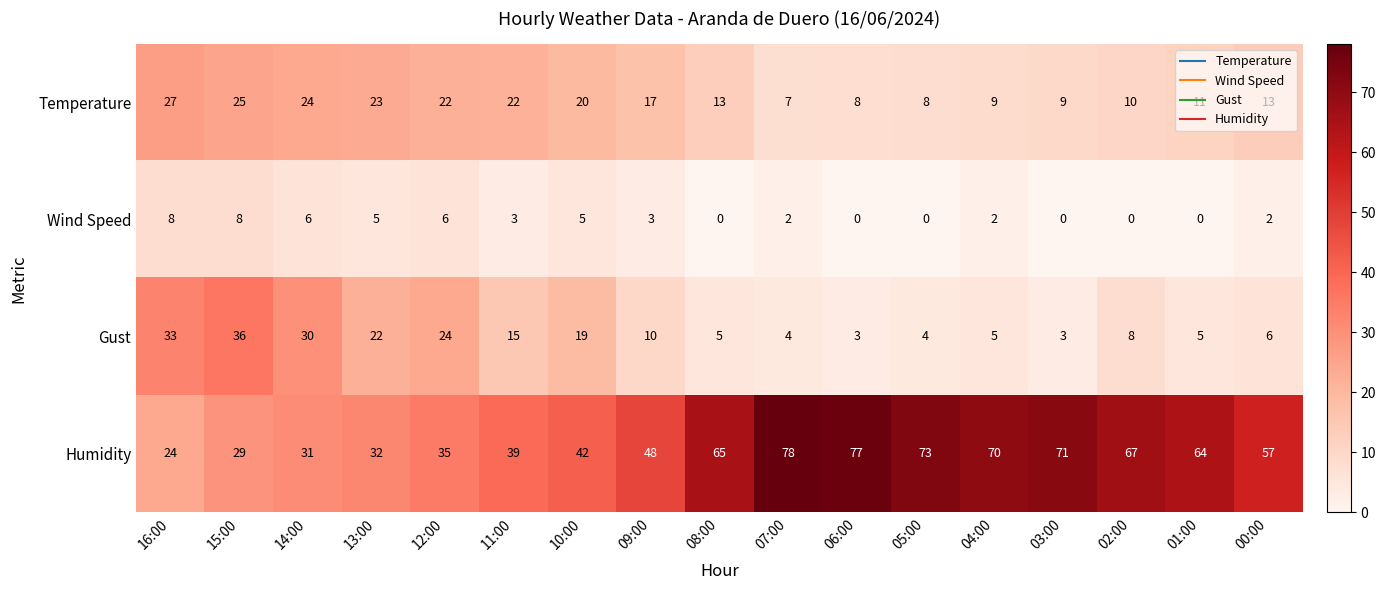

The value of Humidity at 14:00 is 31. True or false?

True